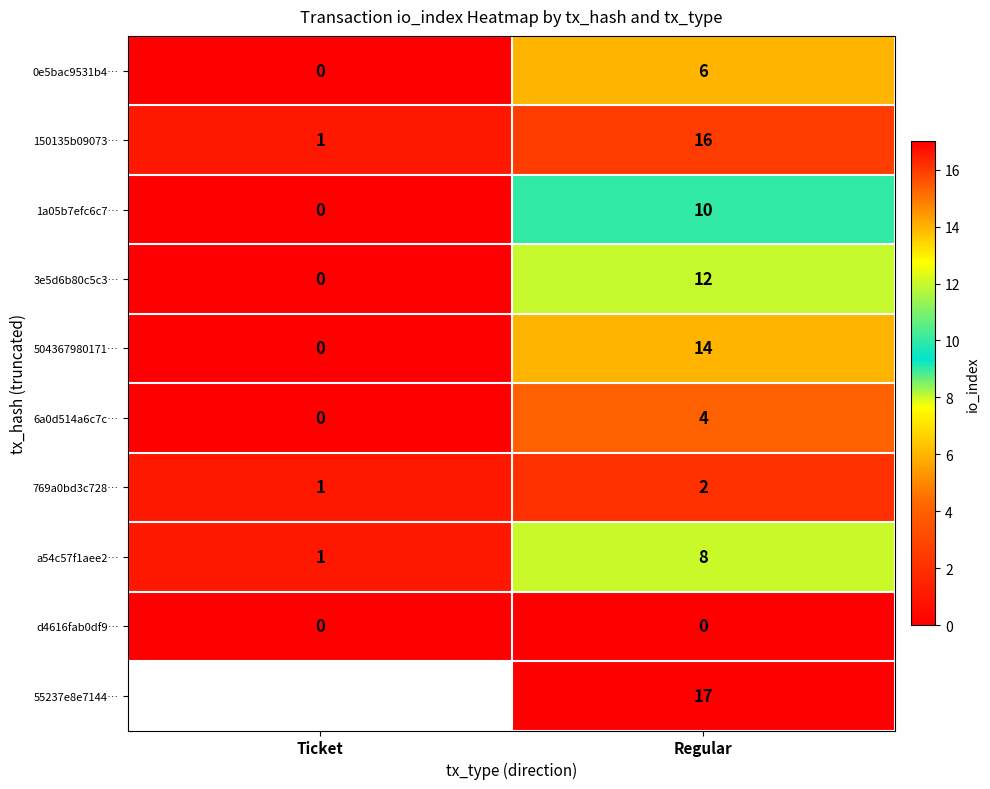

How many values in the 3e5d6b80c5c3… series are below 12?

1